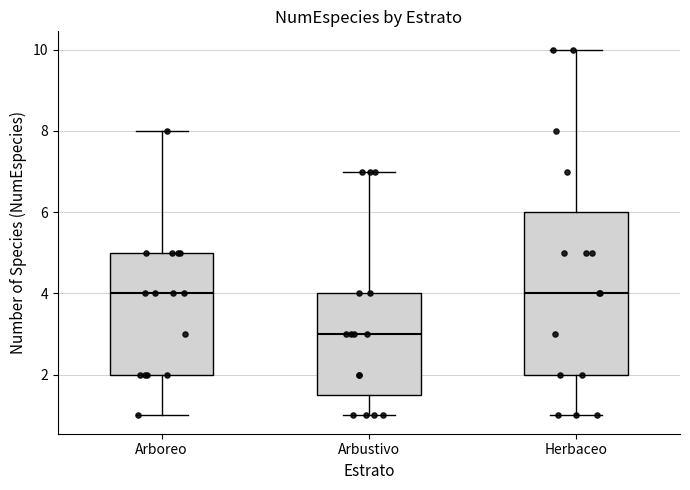

Where is the lower edge of the box for Herbaceo on the y-axis? The values are not printed on the chart, so give them approximately, as read against the axis.

2.0